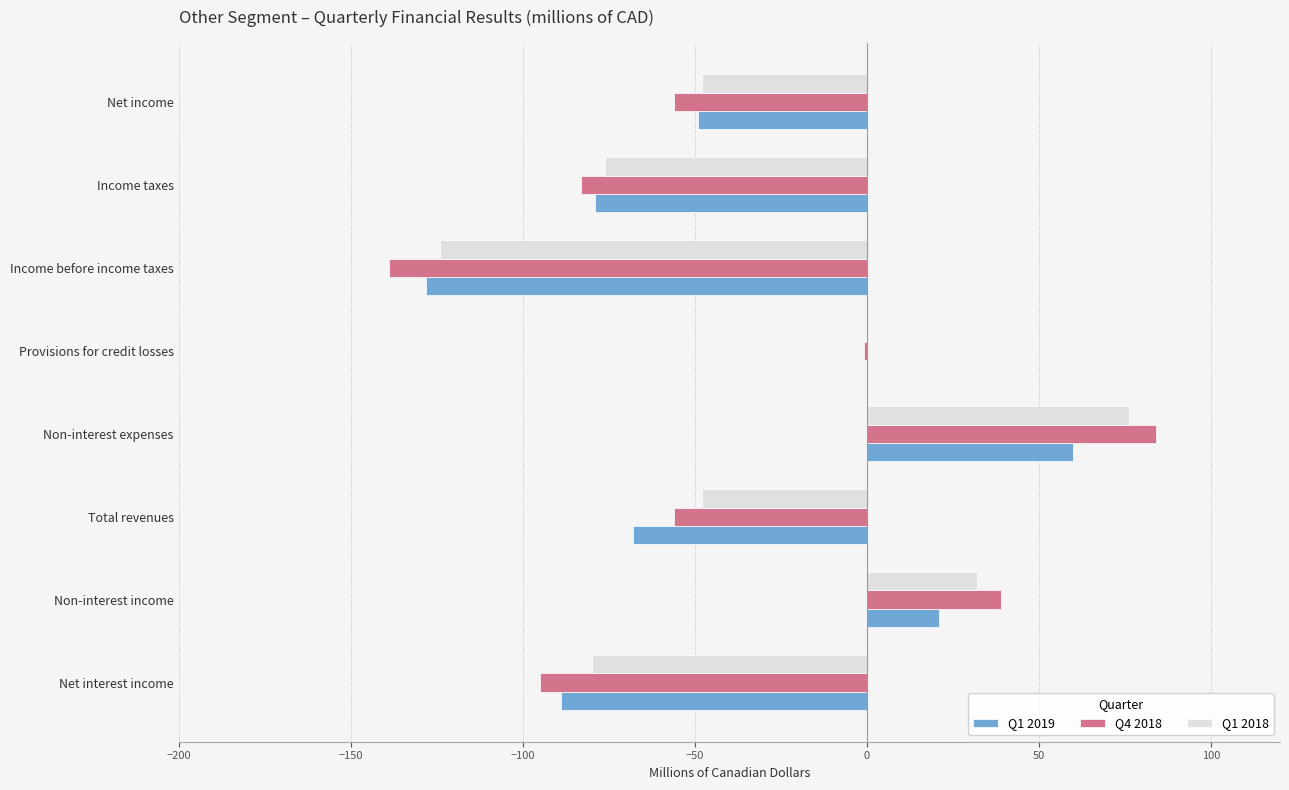

Which label corresponds to the largest value in the chart?

Non-interest expenses